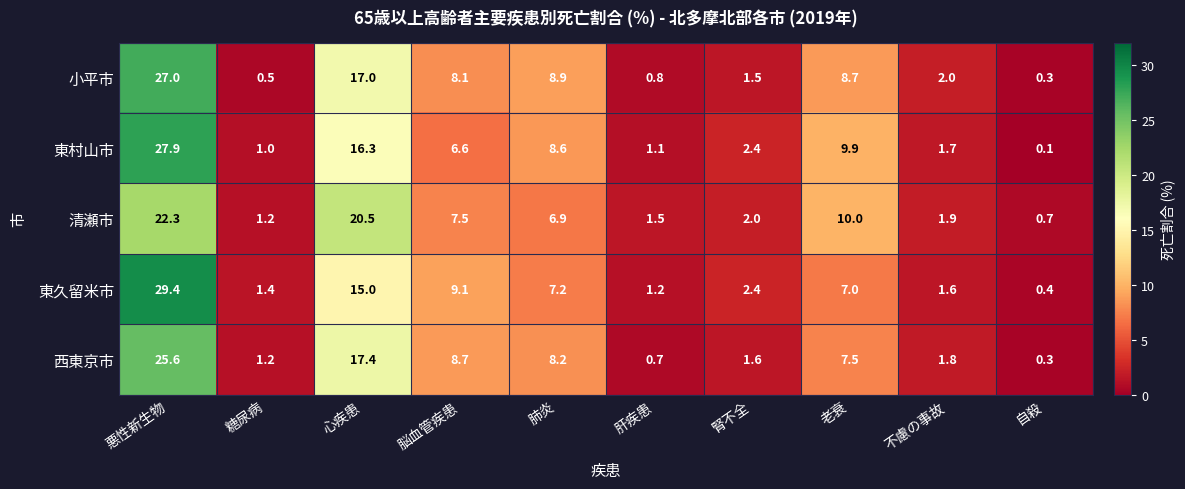

What is the sum of the 小平市 values at 心疾患 and 悪性新生物?

44.0